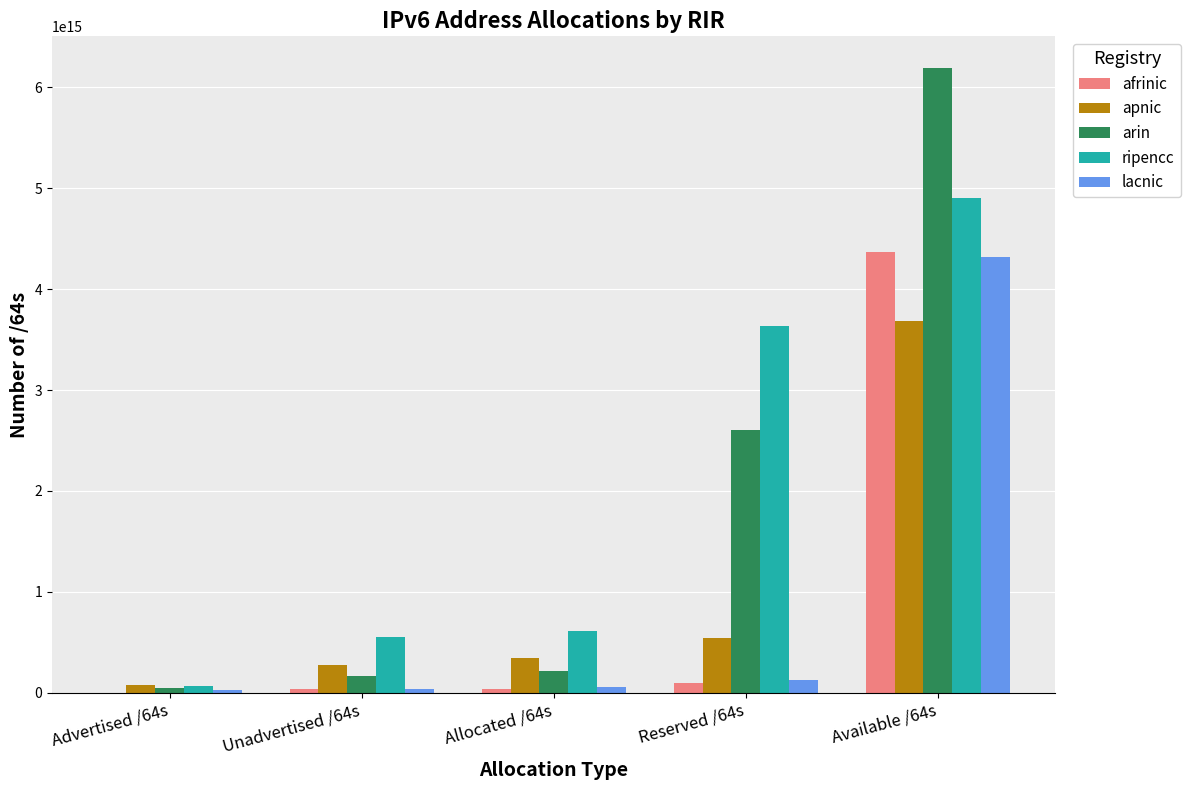

Which category has the highest value across all series?

Available /64s